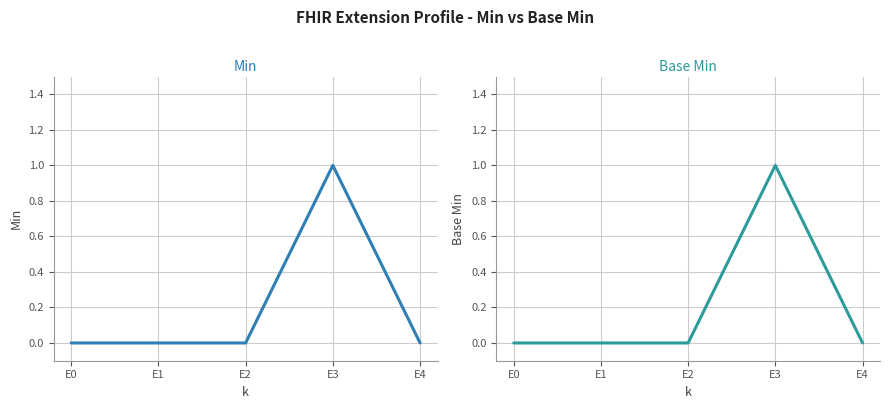

True or false: Base Min and Min cross at least once.

False